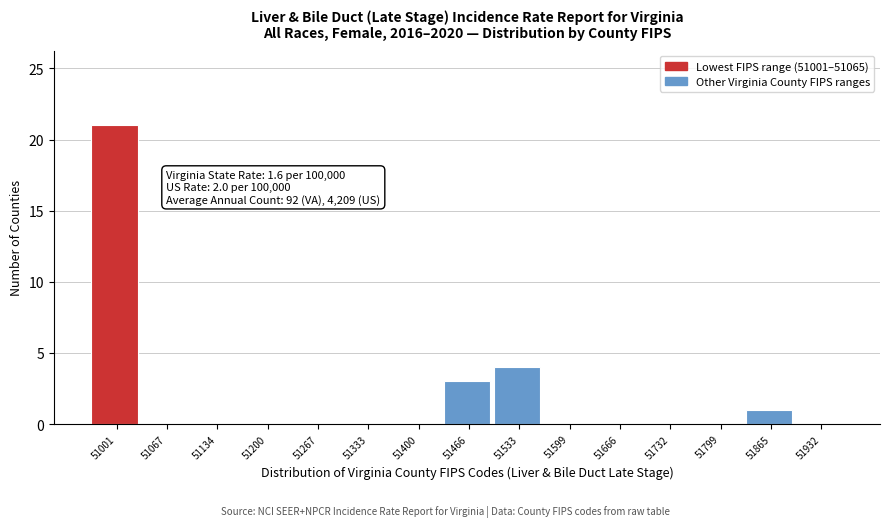

Reading left to right, list all the values displayed in this chart.

51001=21	51067=0	51134=0	51200=0	51267=0	51333=0	51400=0	51466=3	51533=4	51599=0	51666=0	51732=0	51799=0	51865=1	51932=0